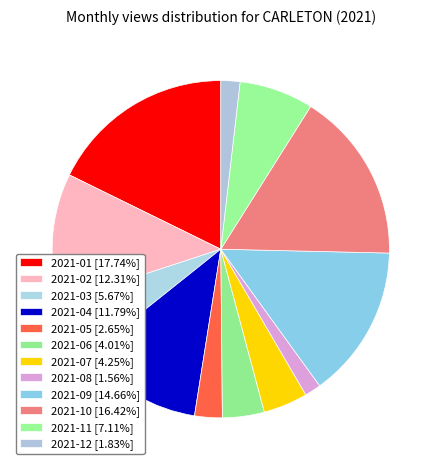

How many slices are in this pie chart?

12